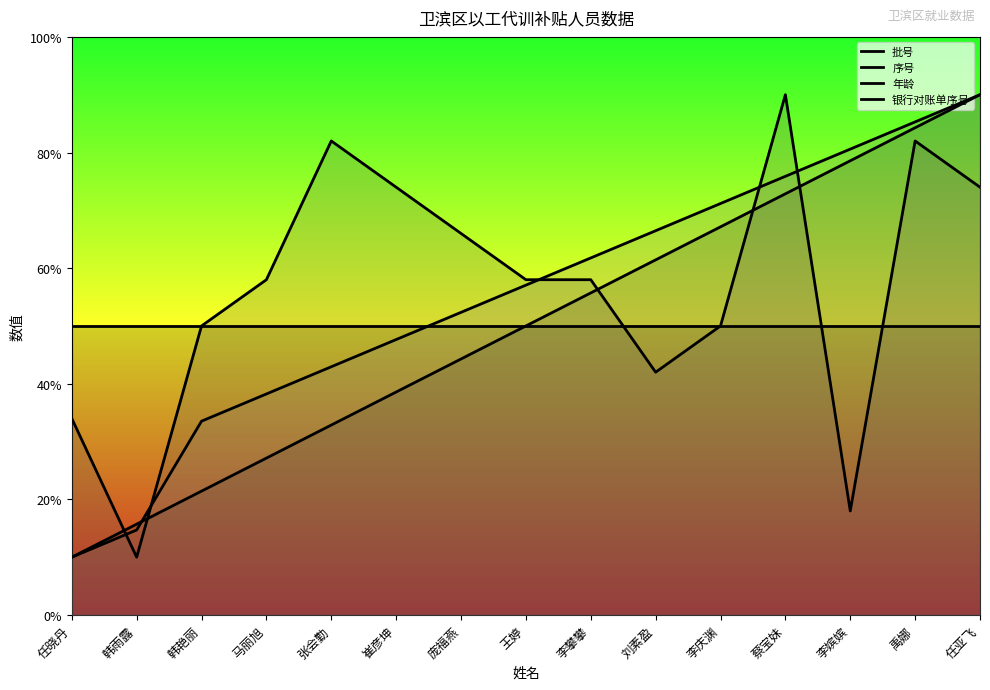

How many 年龄 values are between 42 and 74?

9